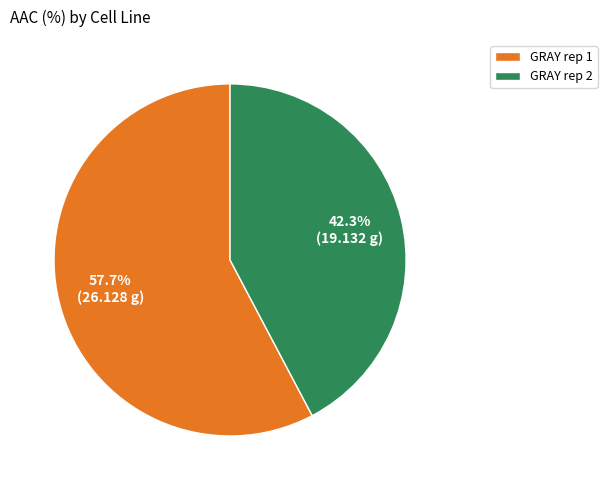

Is GRAY rep 1 the majority of the pie?

Yes